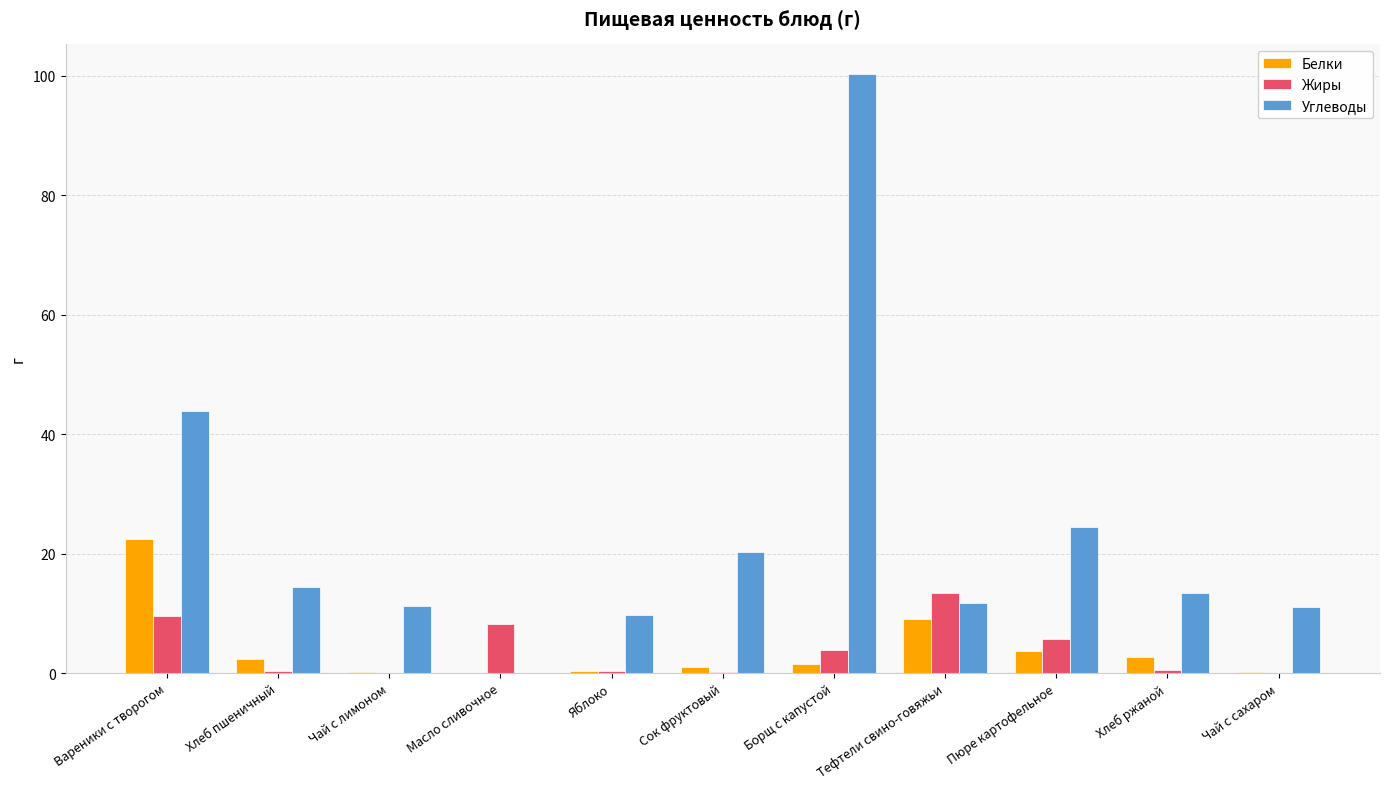

What is the sum of all Белки values?

43.5